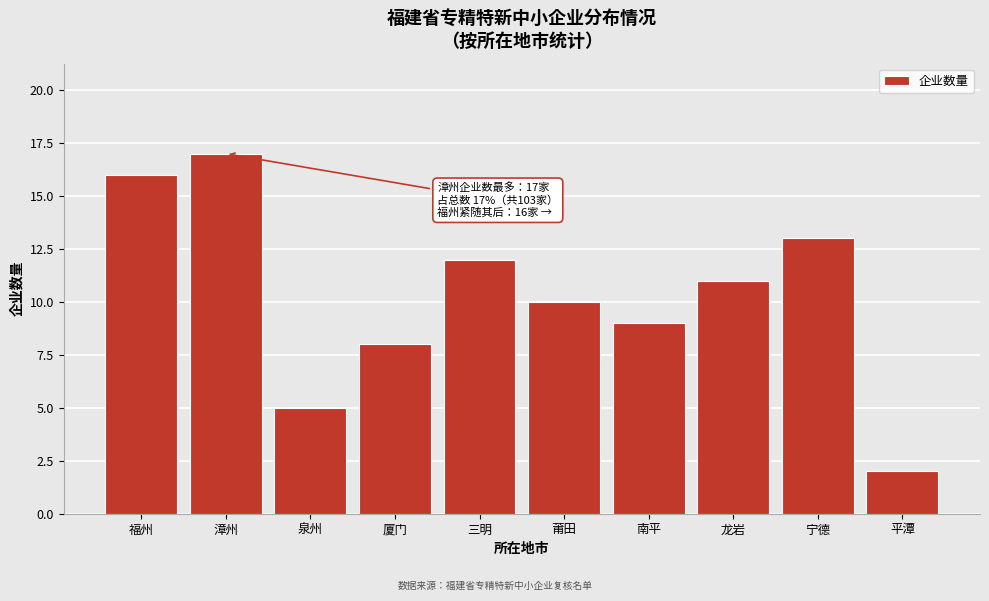

Reading left to right, transcribe all the data shown in this chart.

福州=16	漳州=17	泉州=5	厦门=8	三明=12	莆田=10	南平=9	龙岩=11	宁德=13	平潭=2